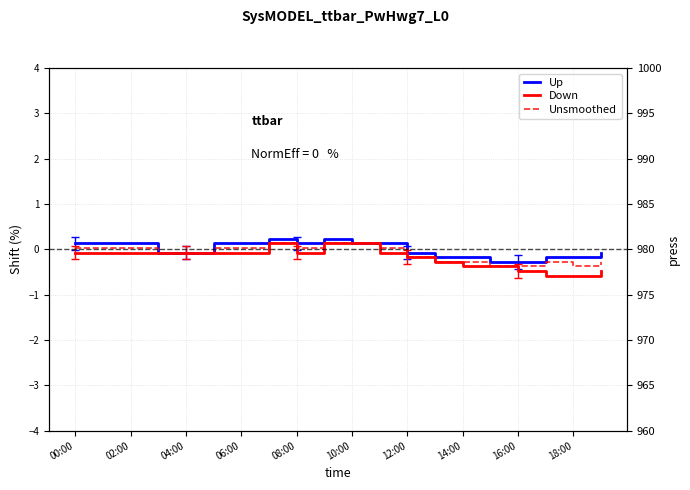

Between 06:00 and 19, which is larger?

06:00